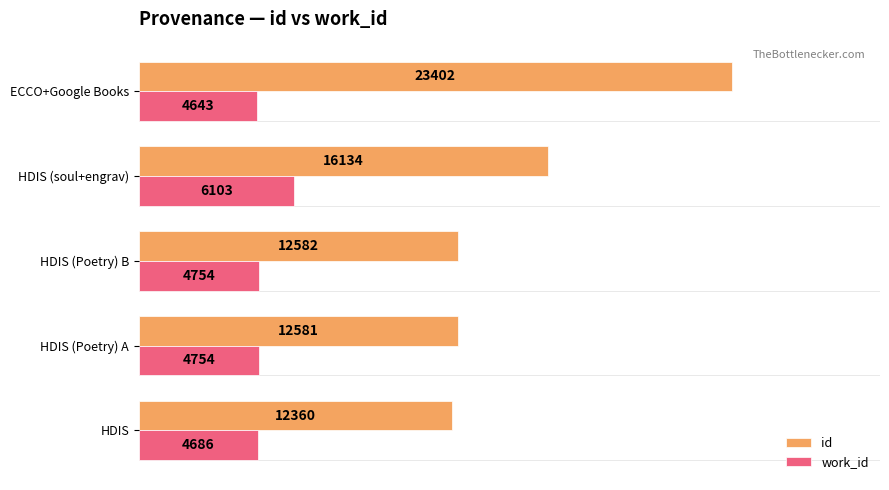

The id series shows 23402 at ECCO+Google Books. True or false?

True